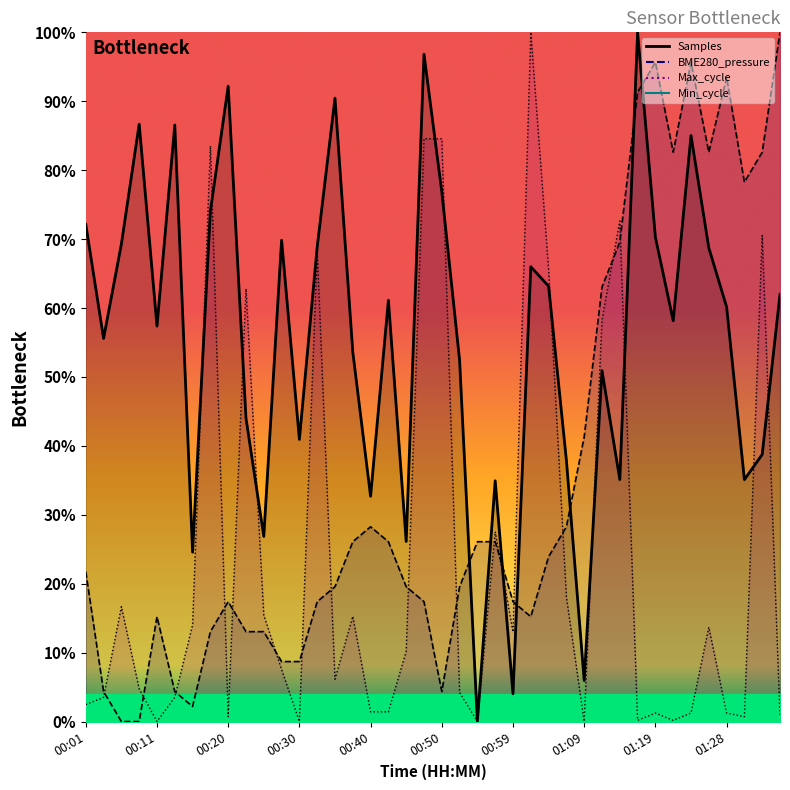

How many interior local peaks does the BME280_pressure series have?

6